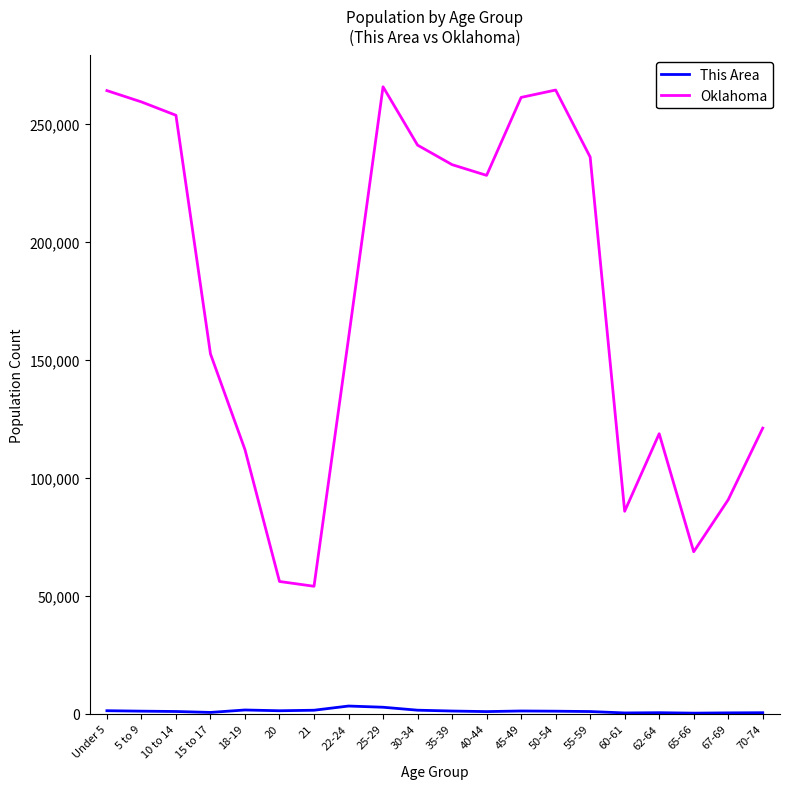

List the series in order of their peak value, highest first.

Oklahoma, This Area